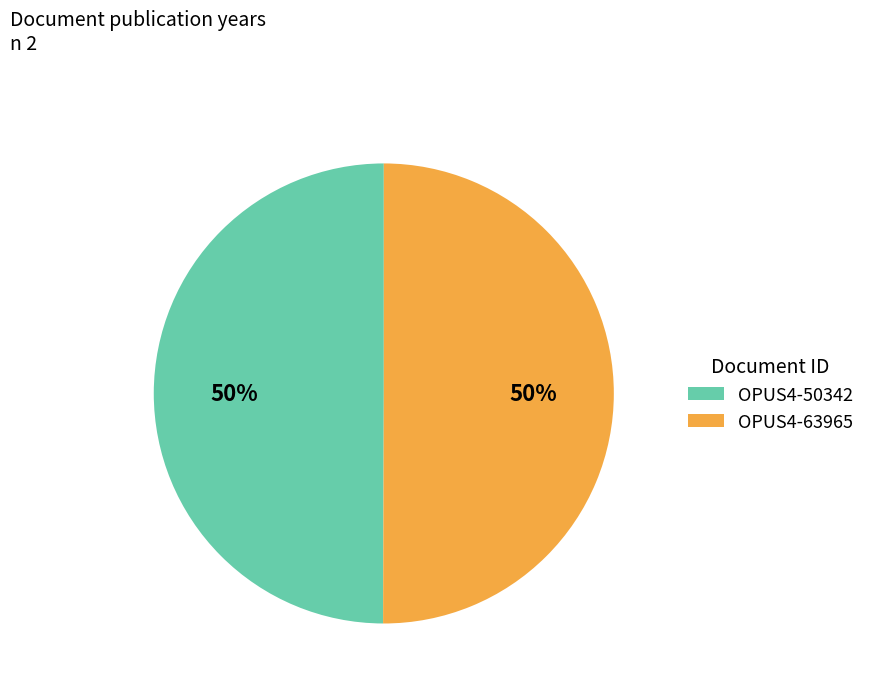

How many segments does this pie chart have?

2